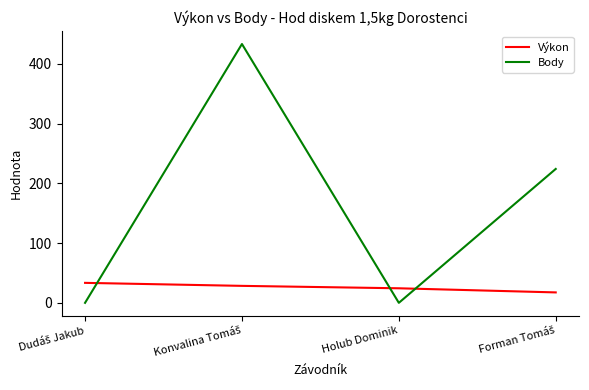

What is the sum of all Výkon values?

103.6